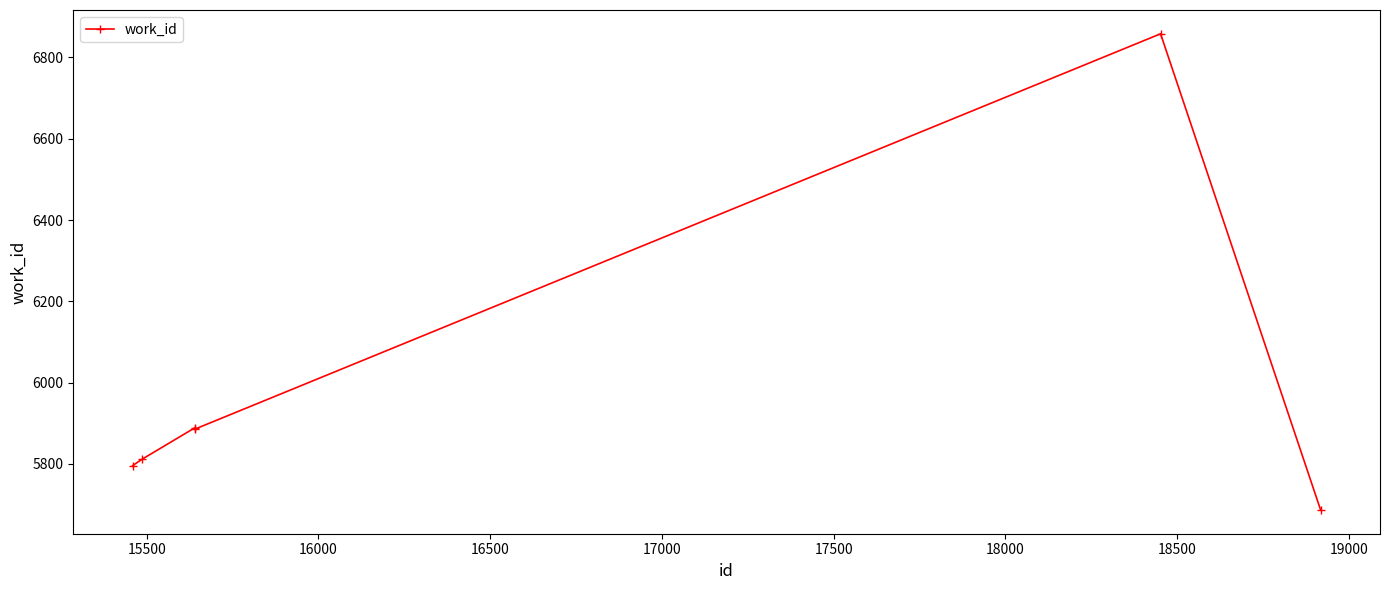

What is the value of the 1st point from the left?

5796